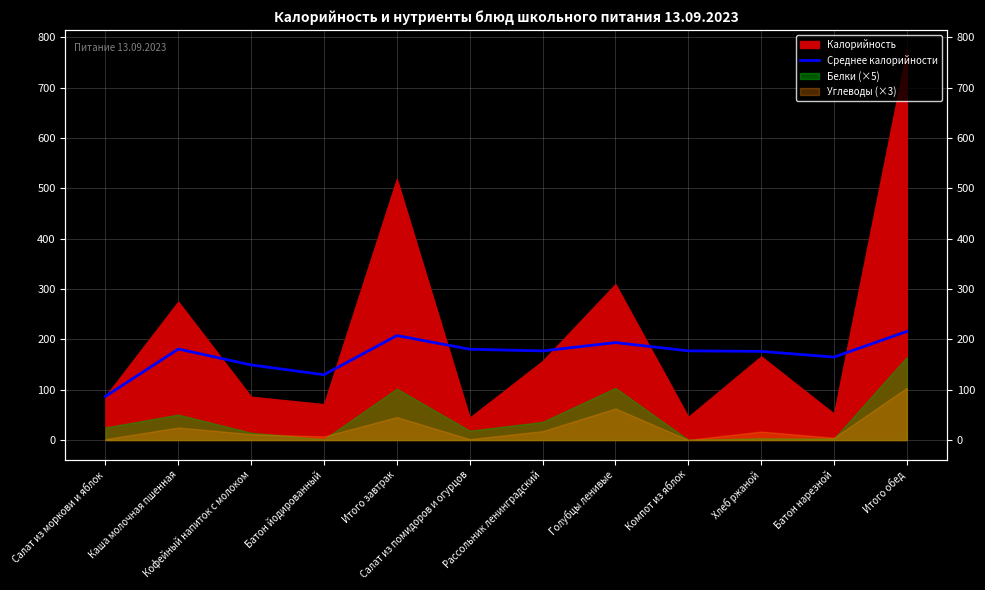

Reading right to left, extract all data points from this chart.

215.7	164.8	176.1	177.2	193.6	177.0	180.3	207.5	129.7	149.2	180.8	86.7